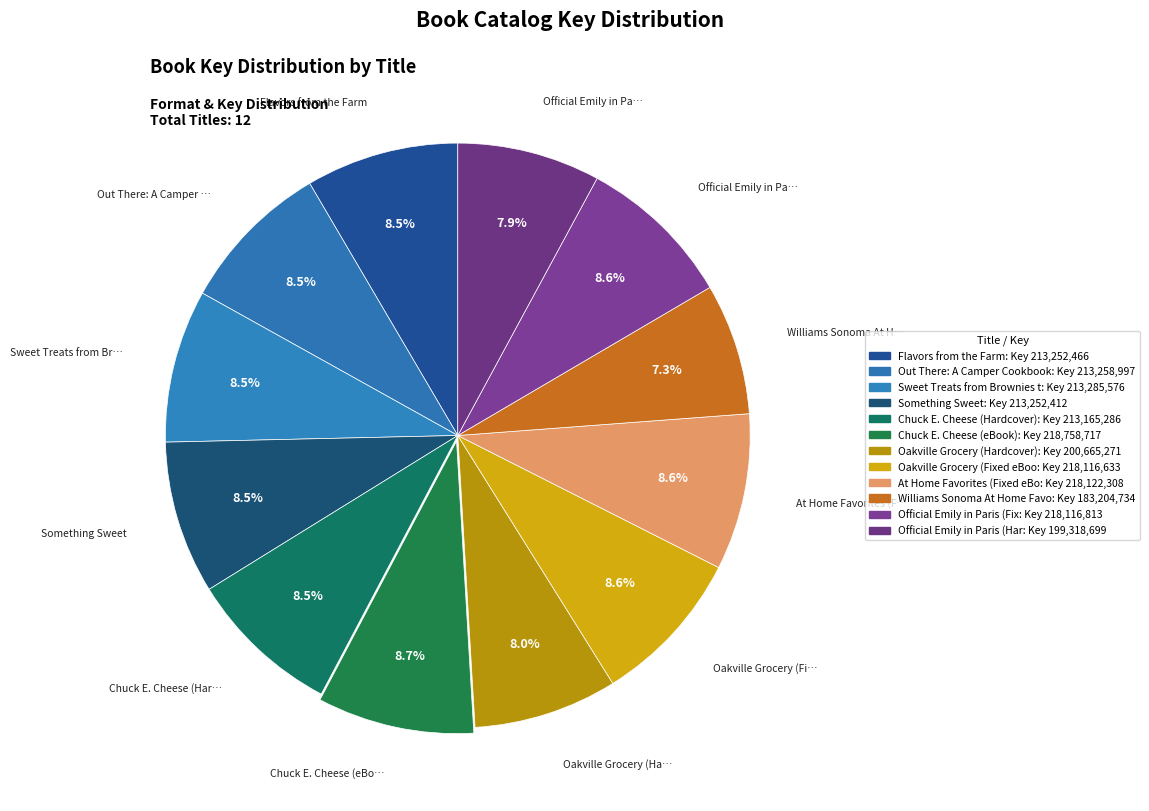

Count the number of slices in the pie.

12